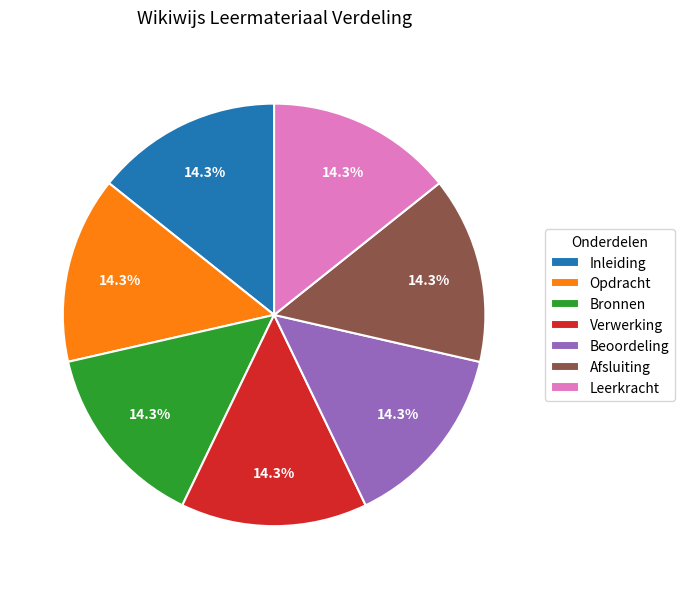

What percentage is NOT represented by Opdracht?

85.7%